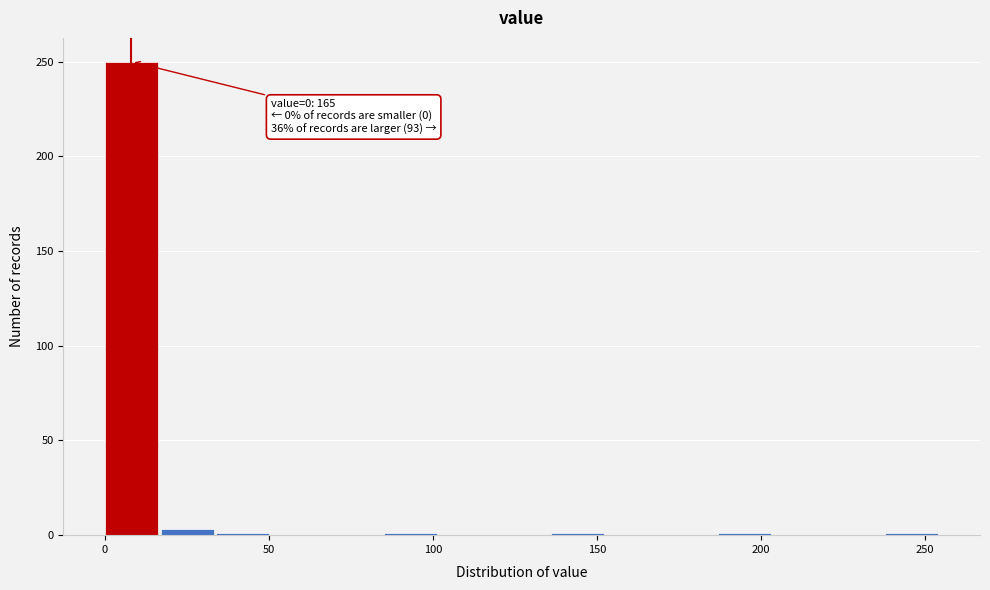

Around what value on the x-axis is the tallest bar? Give the approximate position of its centre, as read against the axis.

10